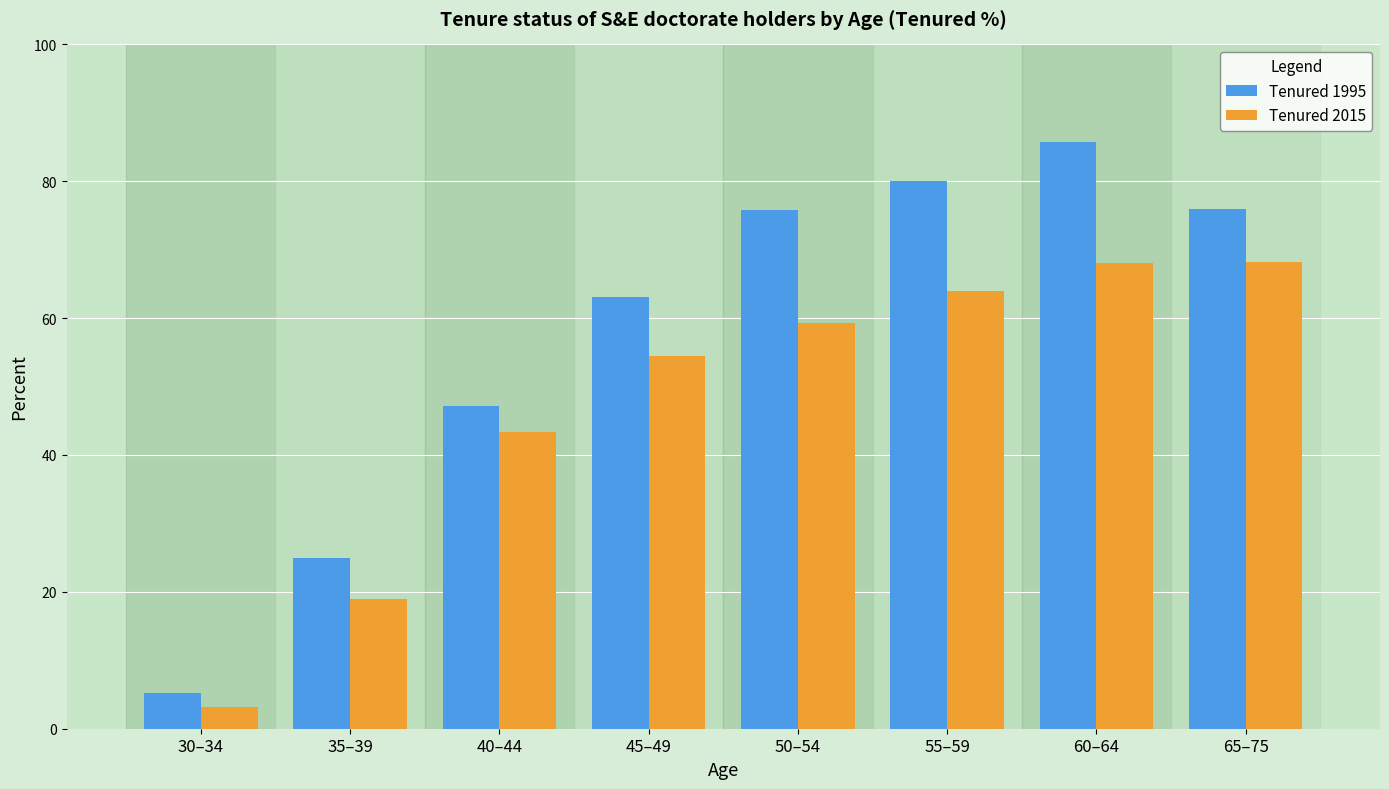

List the series in order of their overall mean, highest first.

Tenured 1995, Tenured 2015